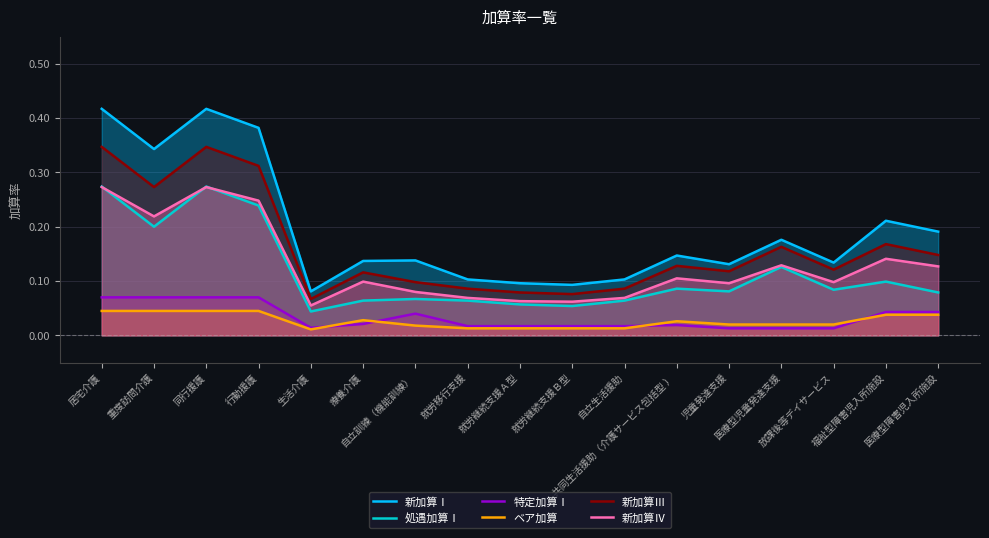

True or false: 処遇加算Ⅰ and 新加算Ⅲ cross at least once.

False